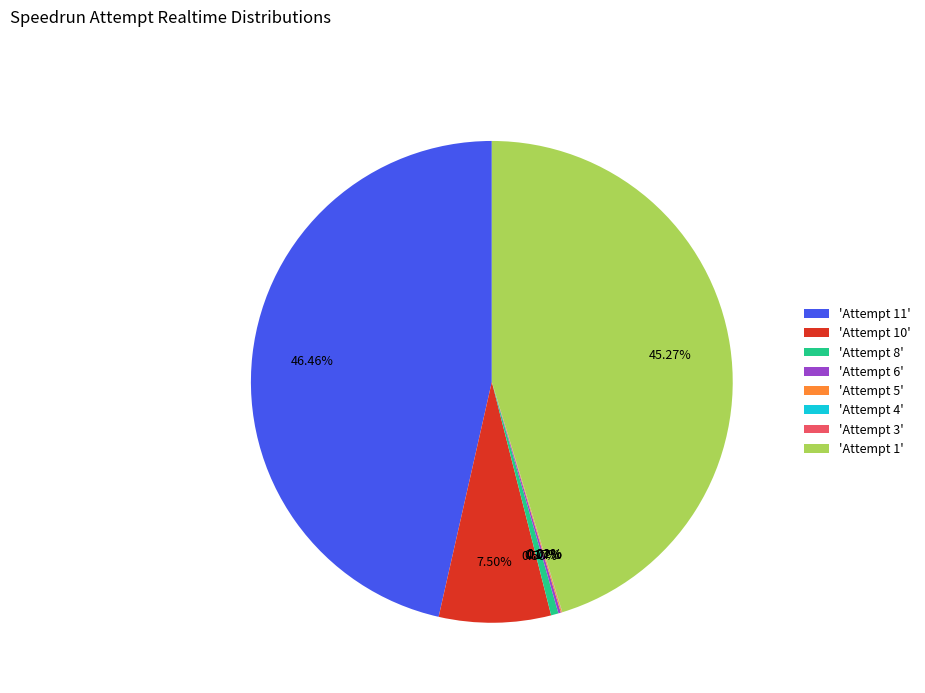

What is the largest slice in the pie chart?

'Attempt 11'